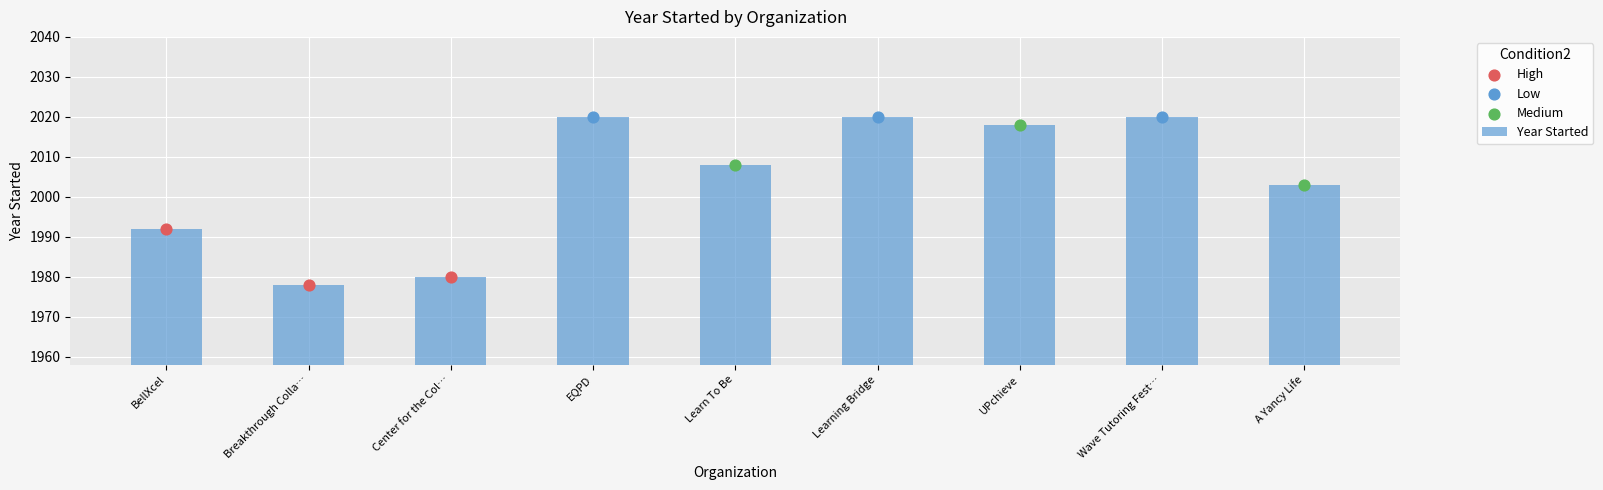

What is the change in value from Wave Tutoring Fest… to A Yancy Life?

-17